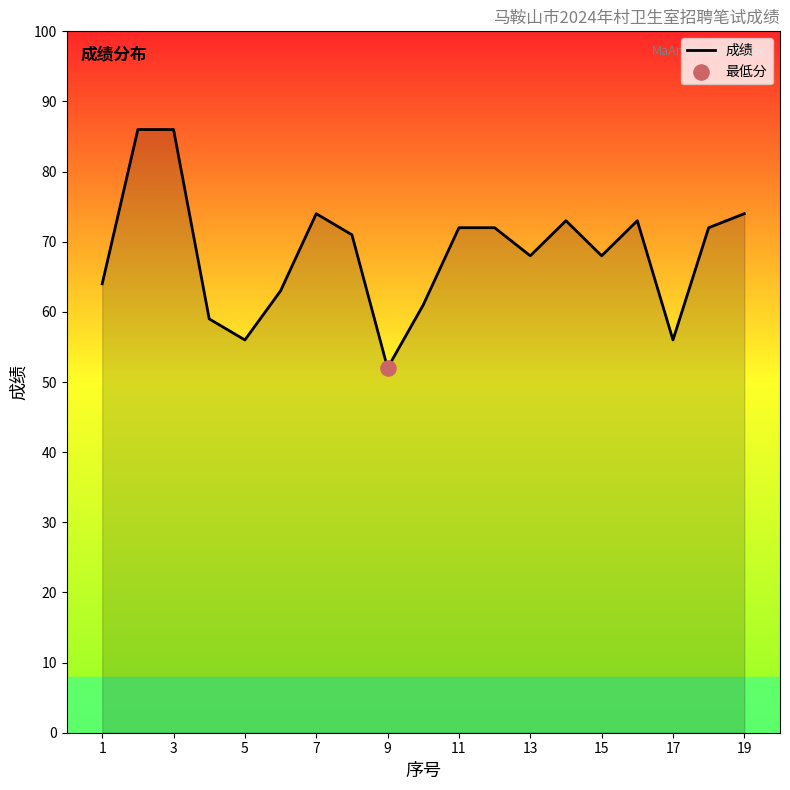

What is the difference between the maximum and minimum values?

34